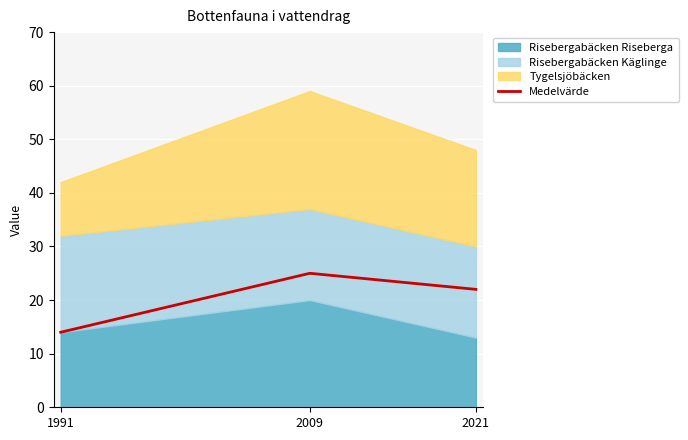

The chart shows a value of 33 at 2021. True or false?

False